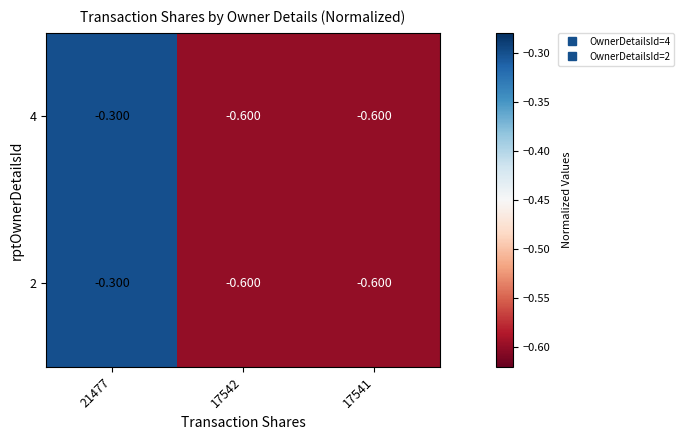

What is the total value across all series at 17542?

-1.2